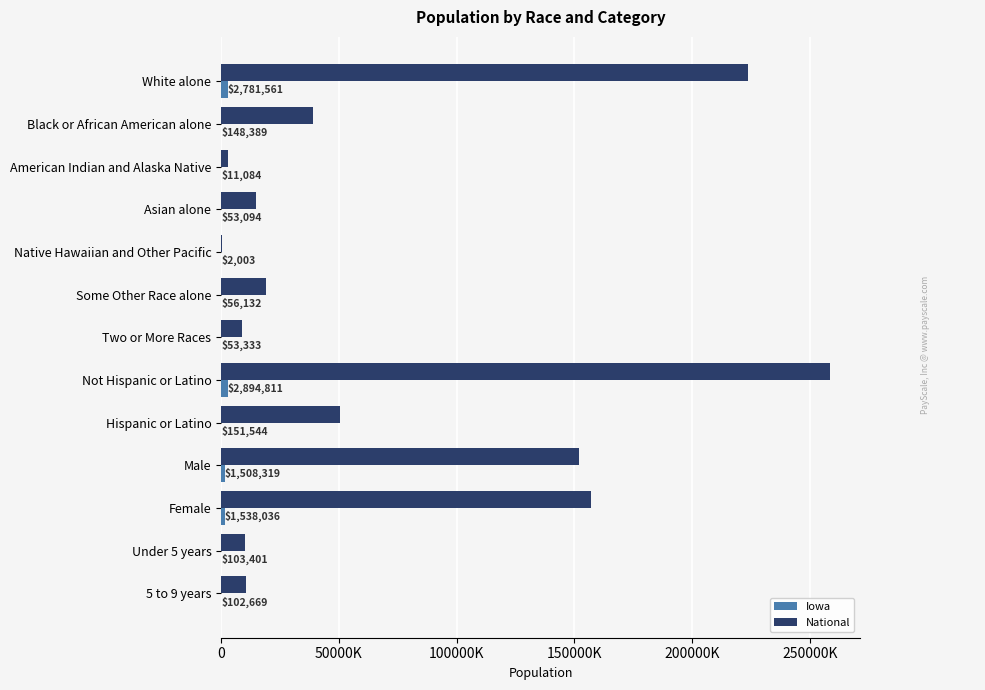

What is the maximum value for National?

258267944